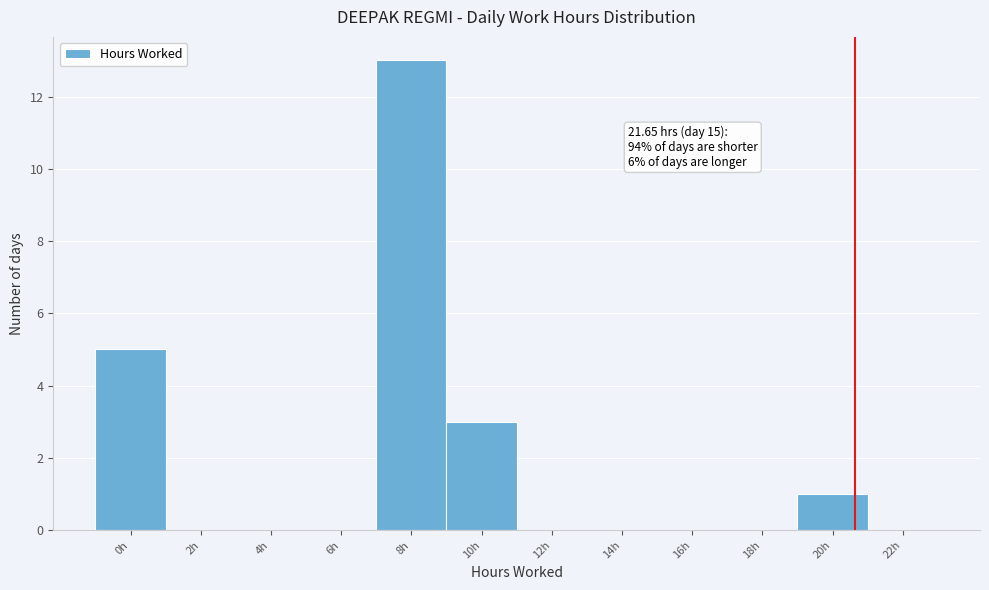

Reading right to left, list all the values displayed in this chart.

22h=0	20h=1	18h=0	16h=0	14h=0	12h=0	10h=3	8h=13	6h=0	4h=0	2h=0	0h=5